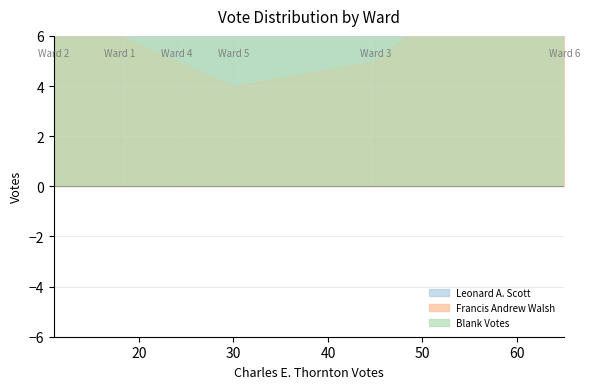

Between Ward 6 and Ward 1, which is larger?

Ward 6